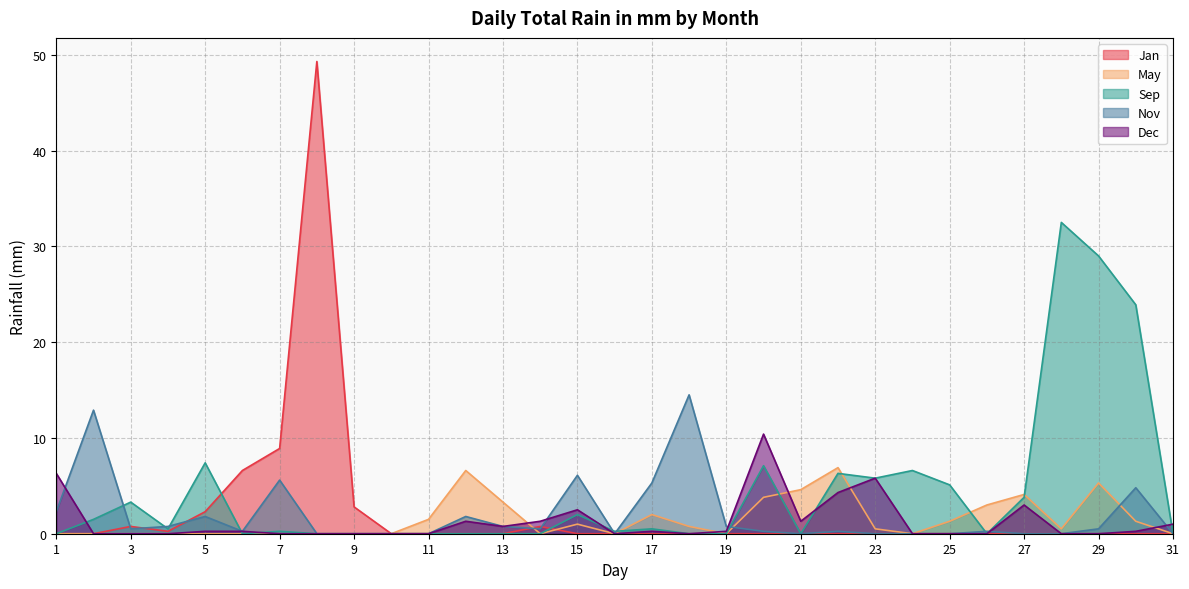

Reading left to right, list all the values displayed in this chart.

Jan: 1=0.0	2=0.0	3=0.8	4=0.2	5=2.3	6=6.6	7=8.9	8=49.3	9=2.8	10=0.0	11=0.0	12=0.0	13=0.0	14=0.8	15=0.0	16=0.0	17=0.0	18=0.0	19=0.0	20=0.0	21=0.0	22=0.0	23=0.0	24=0.0	25=0.0	26=0.0	27=0.0	28=0.0	29=0.0	30=0.0	31=0.0
May: 1=0.0	2=0.0	3=0.0	4=0.0	5=0.0	6=0.0	7=0.0	8=0.0	9=0.0	10=0.0	11=1.5	12=6.6	13=3.3	14=0.0	15=1.0	16=0.0	17=2.0	18=0.8	19=0.0	20=3.8	21=4.6	22=6.9	23=0.5	24=0.0	25=1.3	26=3.0	27=4.1	28=0.5	29=5.3	30=1.3	31=0.0
Sep: 1=0.0	2=1.5	3=3.3	4=0.5	5=7.4	6=0.0	7=0.2	8=0.0	9=0.0	10=0.0	11=0.0	12=0.0	13=0.0	14=0.0	15=2.0	16=0.2	17=0.5	18=0.0	19=0.0	20=7.1	21=0.0	22=6.3	23=5.8	24=6.6	25=5.1	26=0.0	27=3.8	28=32.5	29=29.0	30=23.9	31=0.0
Nov: 1=2.3	2=12.9	3=0.5	4=0.8	5=1.8	6=0.2	7=5.6	8=0.0	9=0.0	10=0.0	11=0.0	12=1.8	13=0.8	14=0.5	15=6.1	16=0.0	17=5.3	18=14.5	19=0.8	20=0.2	21=0.0	22=0.2	23=0.0	24=0.0	25=0.0	26=0.2	27=0.0	28=0.0	29=0.5	30=4.8	31=0.0
Dec: 1=6.3	2=0.0	3=0.0	4=0.0	5=0.2	6=0.2	7=0.0	8=0.0	9=0.0	10=0.0	11=0.0	12=1.3	13=0.8	14=1.3	15=2.5	16=0.0	17=0.2	18=0.0	19=0.2	20=10.4	21=1.3	22=4.3	23=5.8	24=0.0	25=0.0	26=0.0	27=3.0	28=0.0	29=0.0	30=0.2	31=1.0